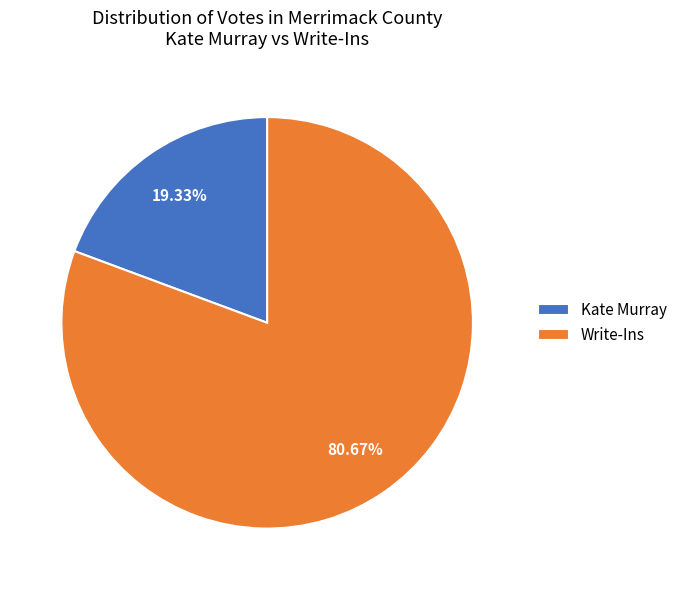

To the nearest percent, what is the difference between the largest and smallest slice percentages?

61%